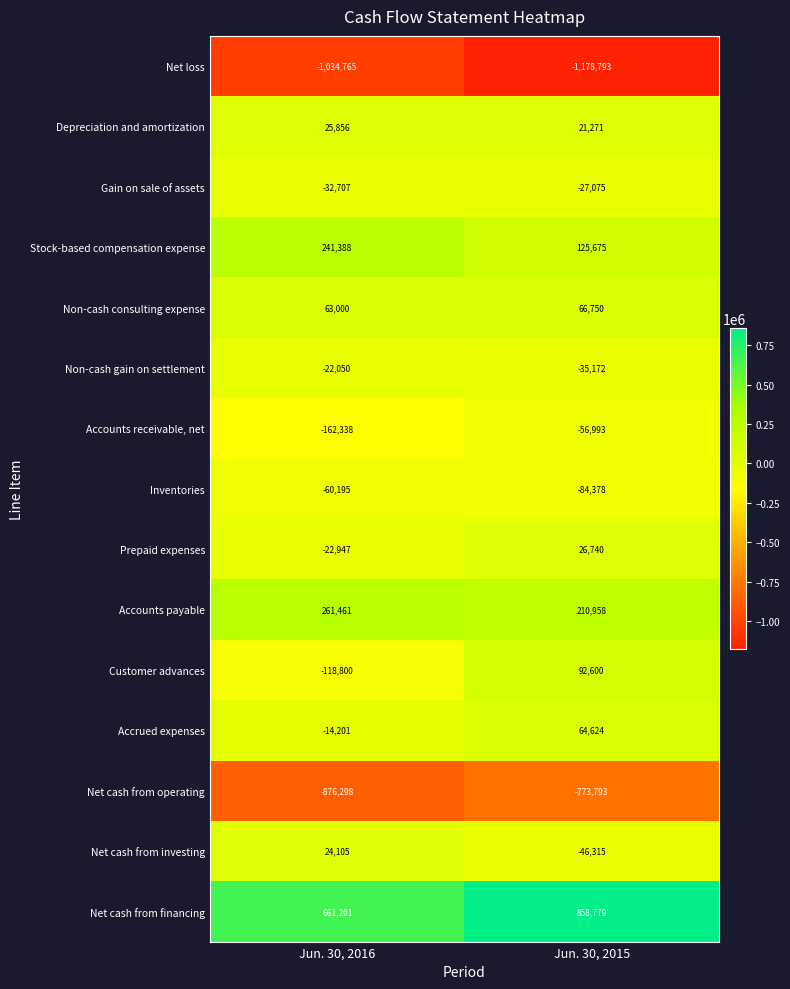

Which series has the widest spread of values?

Customer advances